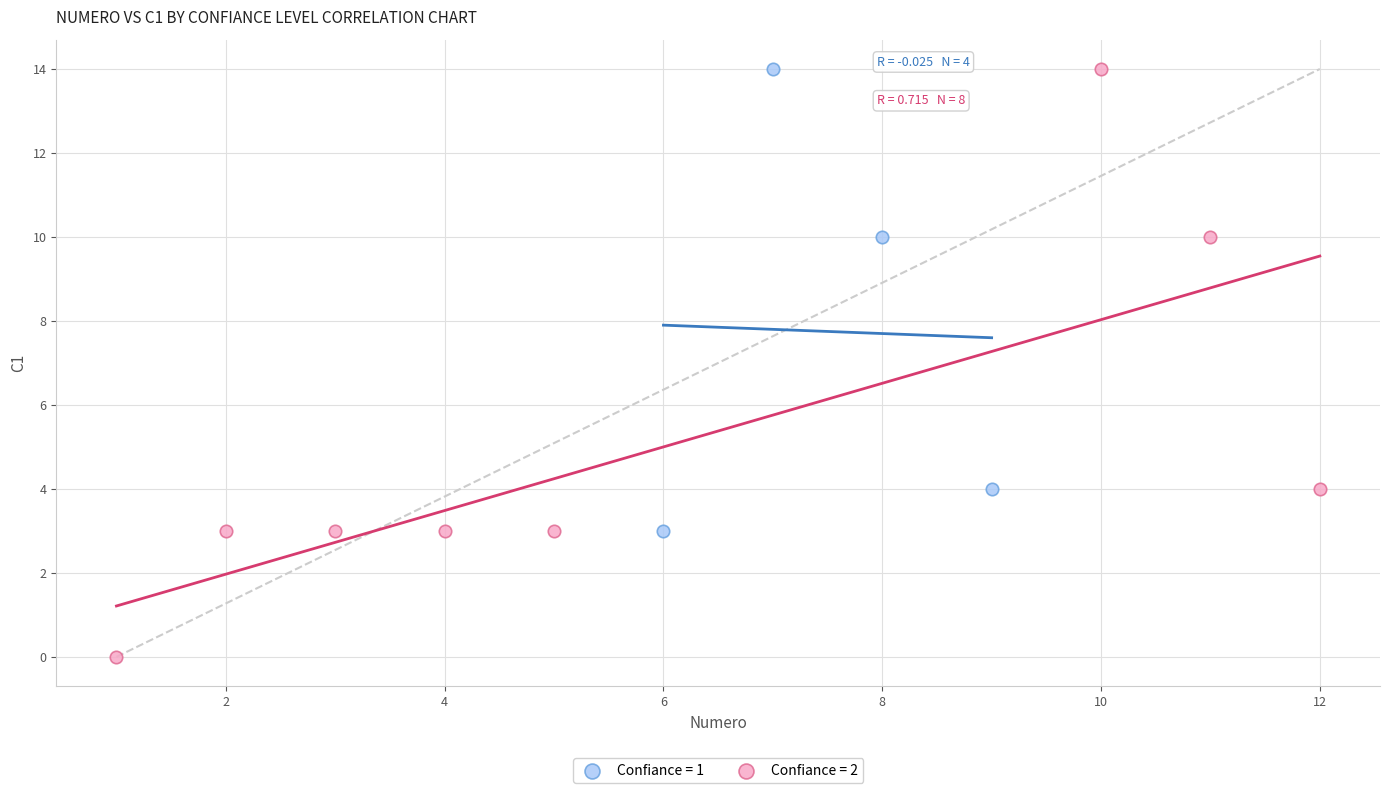

Which series has the widest spread of Y values?

Confiance = 2